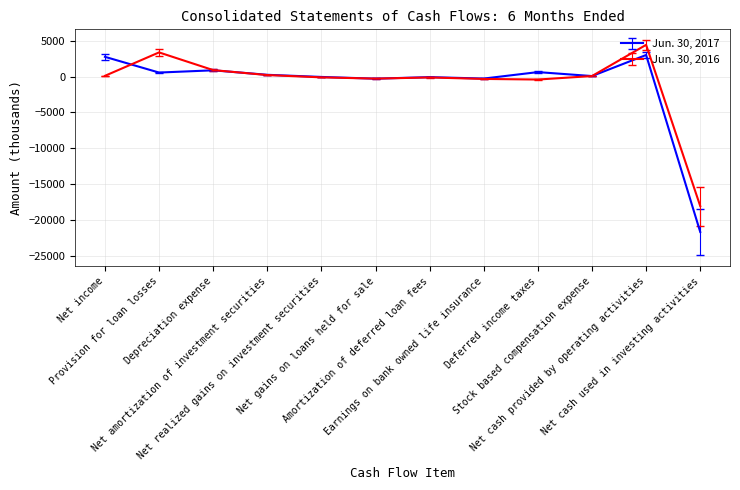

List the series in order of their overall mean, highest first.

Jun. 30, 2016, Jun. 30, 2017